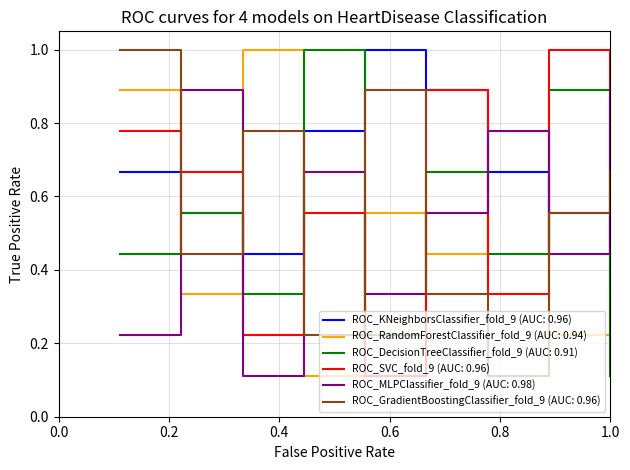

What is the maximum value shown in the chart?

1.0